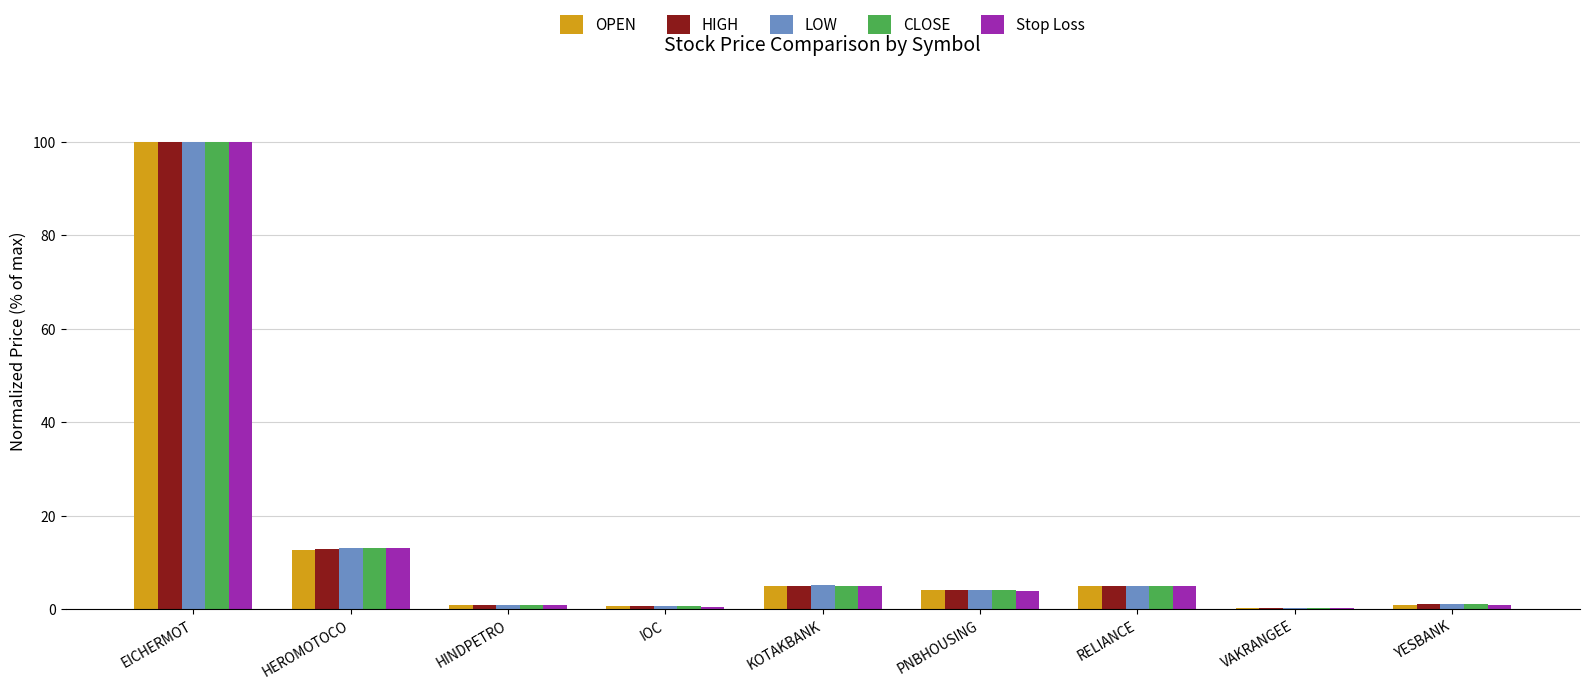

Is it true that LOW equals 100.0 at EICHERMOT?

True